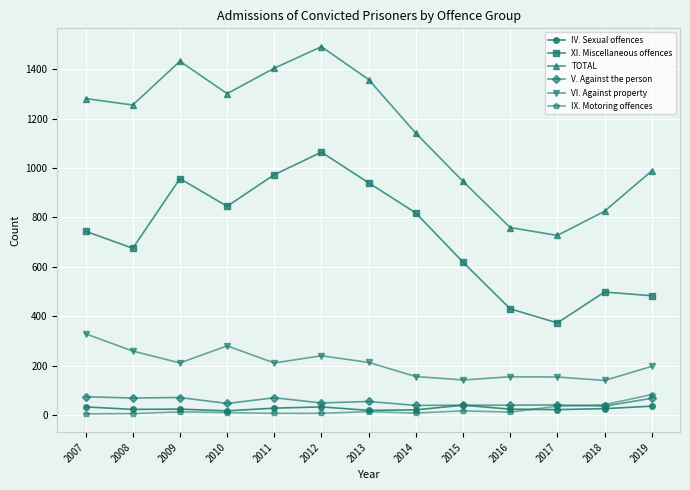

The VI. Against property series shows 258 at 2017. True or false?

False